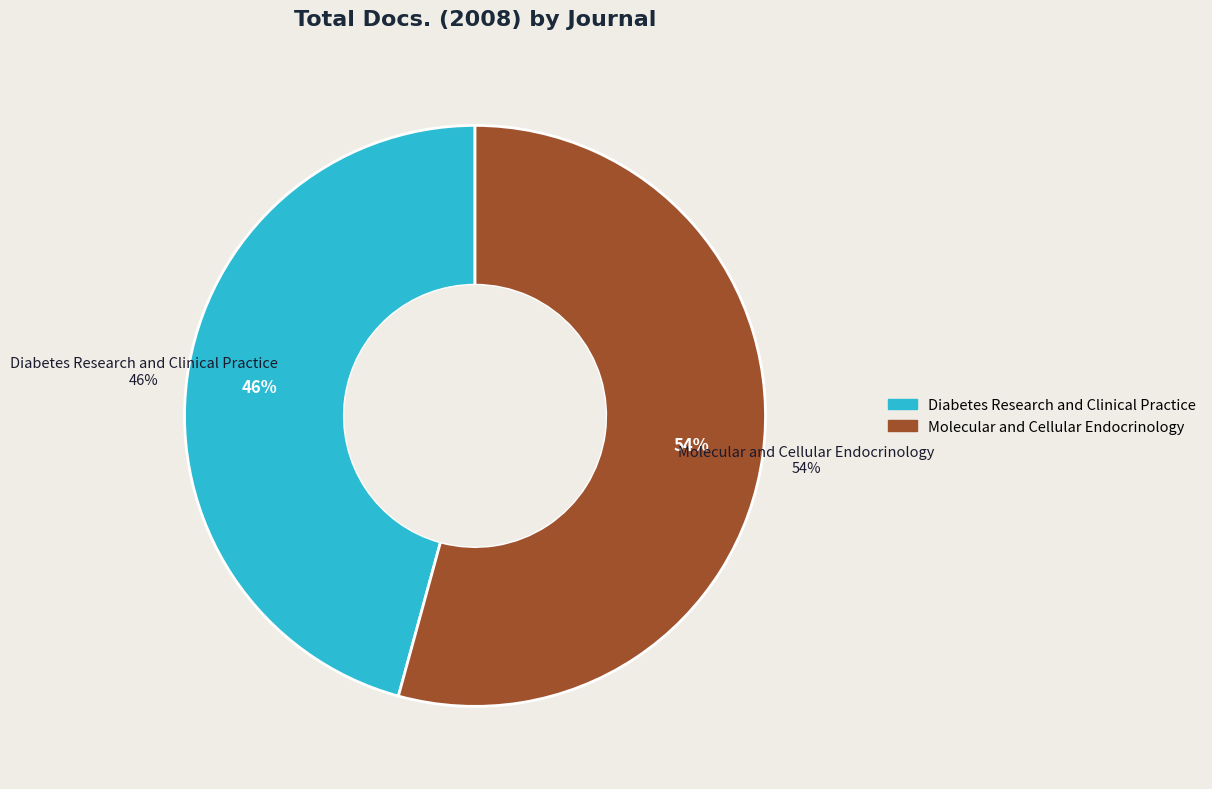

Which category has the smallest portion of the pie?

Diabetes Research and Clinical Practice